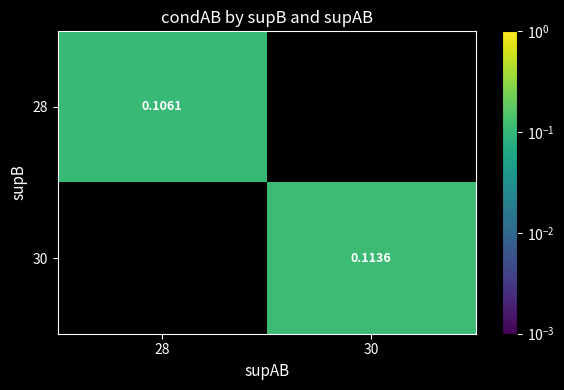

At 28, list the series in order from smallest to largest.

28, 30